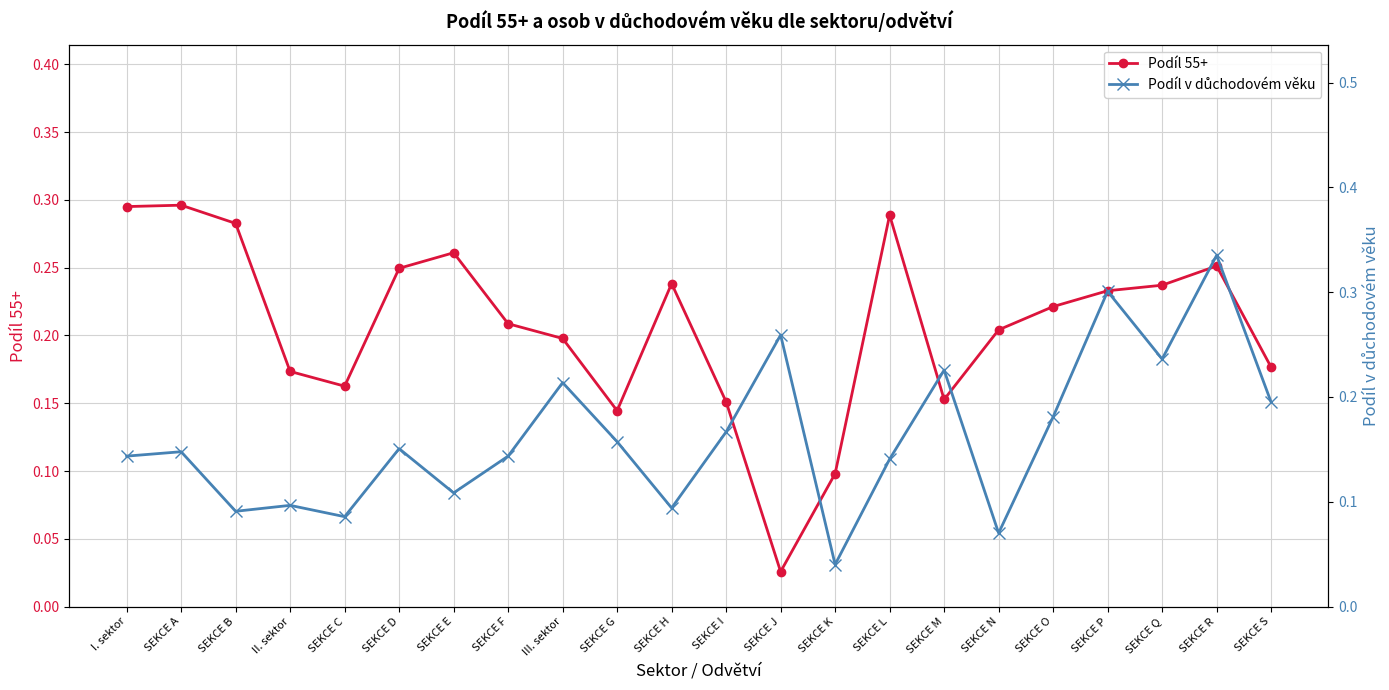

What position from the right is SEKCE Q?

3